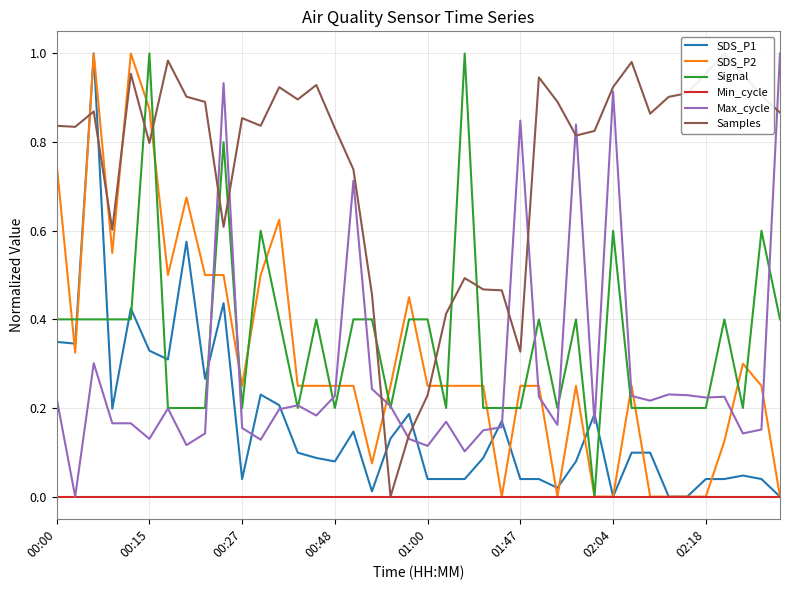

The Signal series shows 0.2 at 01:00. True or false?

False